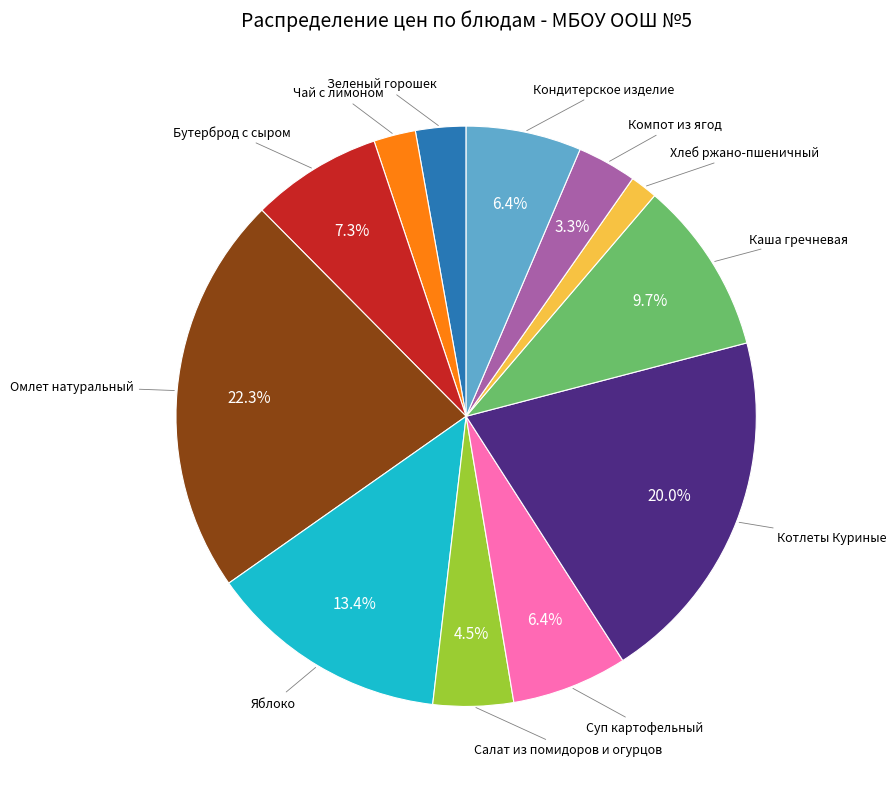

Does any single category account for the majority?

No